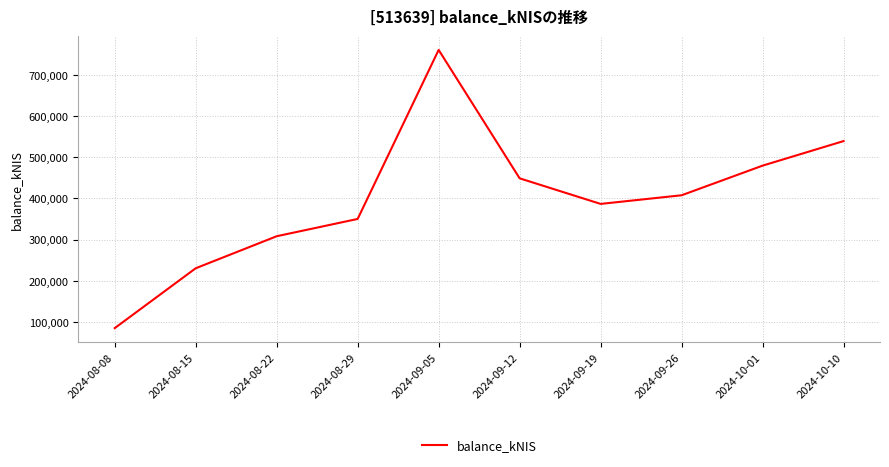

Reading left to right, what are all the values shown in this chart?

2024-08-08=85096.0	2024-08-15=230335.0	2024-08-22=308025.1	2024-08-29=349994.0	2024-09-05=760018.2	2024-09-12=448495.1	2024-09-19=386457.5	2024-09-26=407392.3	2024-10-01=479267.8	2024-10-10=538844.5